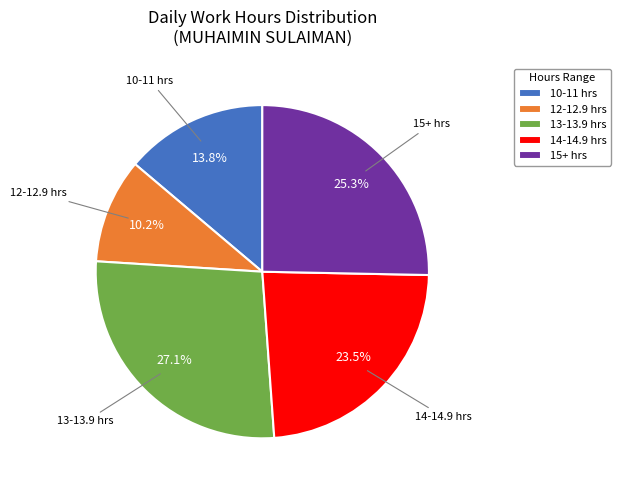

How many segments does this pie chart have?

5